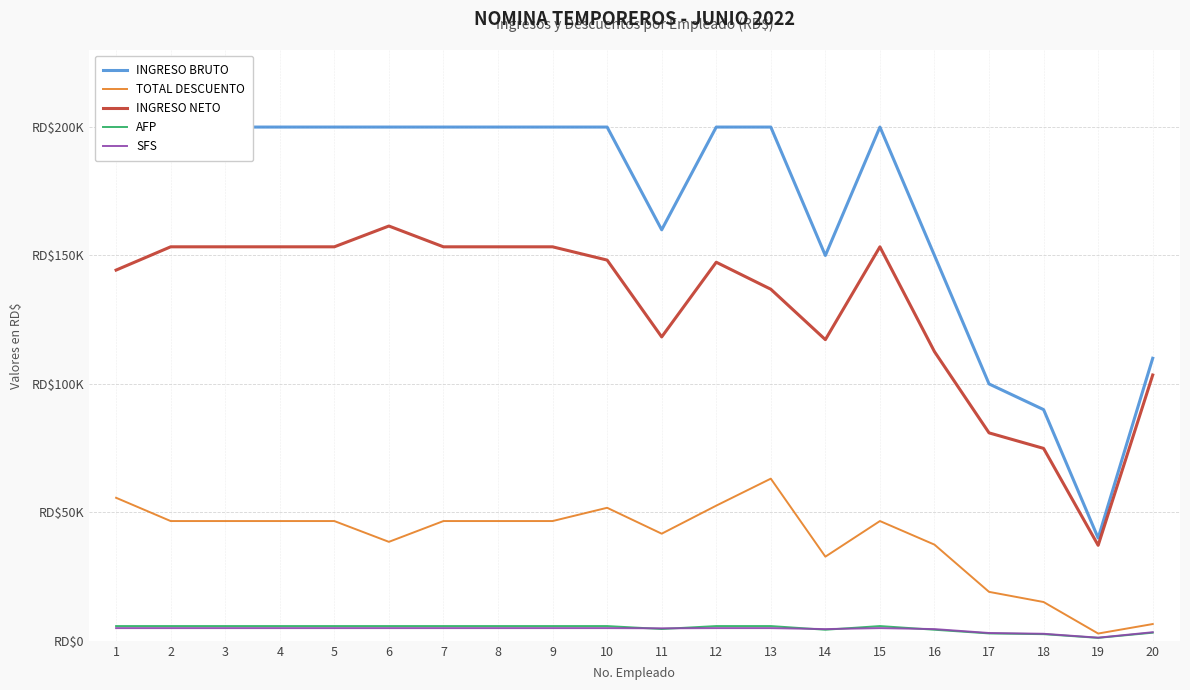

Between 10 and 11, which is larger?

10